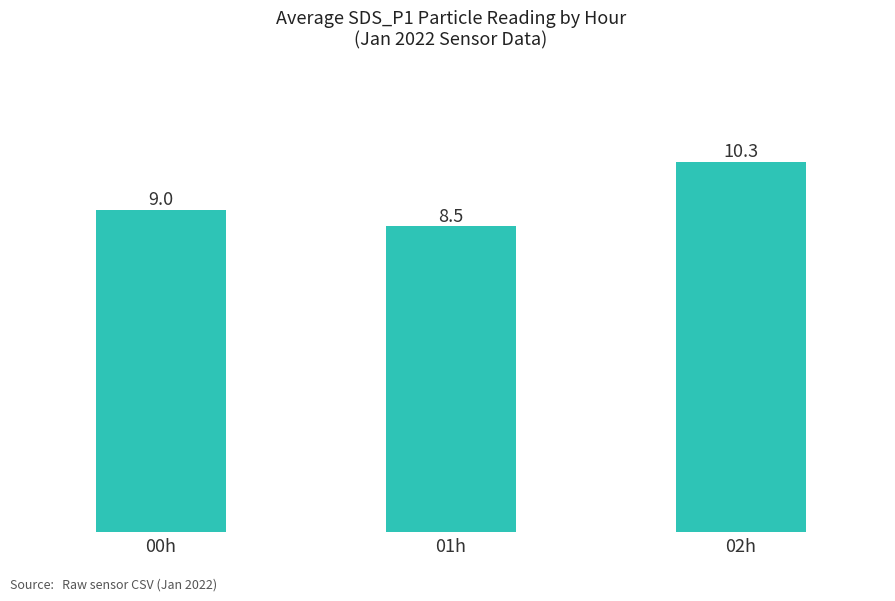

Reading left to right, transcribe all the data shown in this chart.

00h=9.0	01h=8.5	02h=10.3